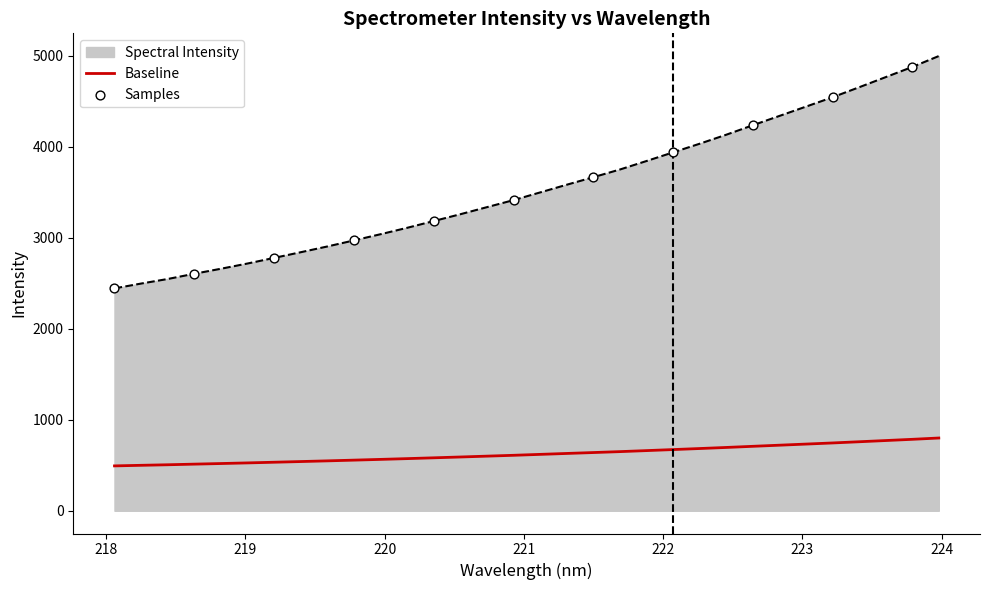

Which series has the widest spread of values?

Spectral Intensity